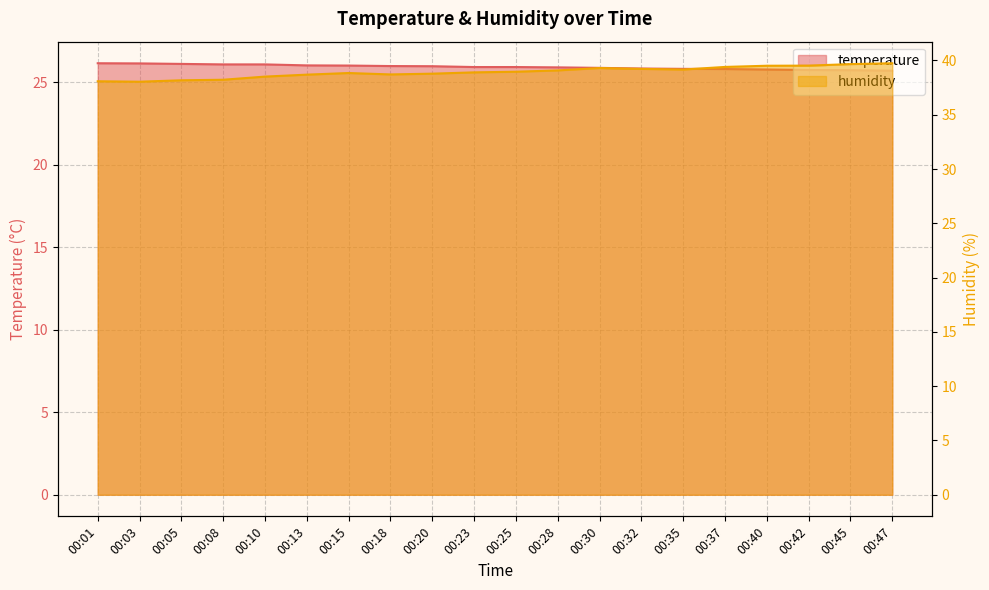

True or false: humidity and temperature cross at least once.

False